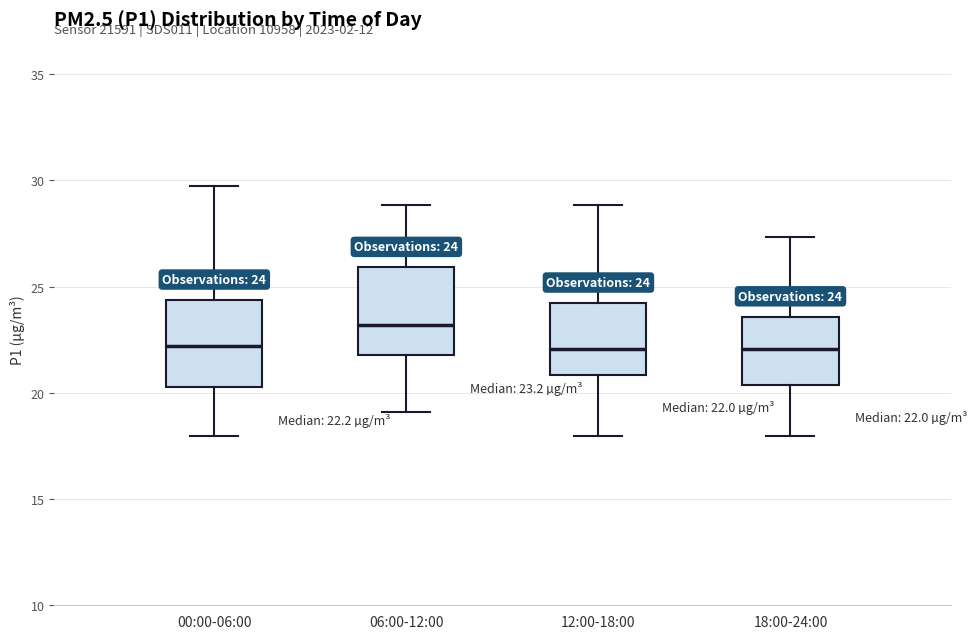

Which box's median line is the highest?

06:00-12:00